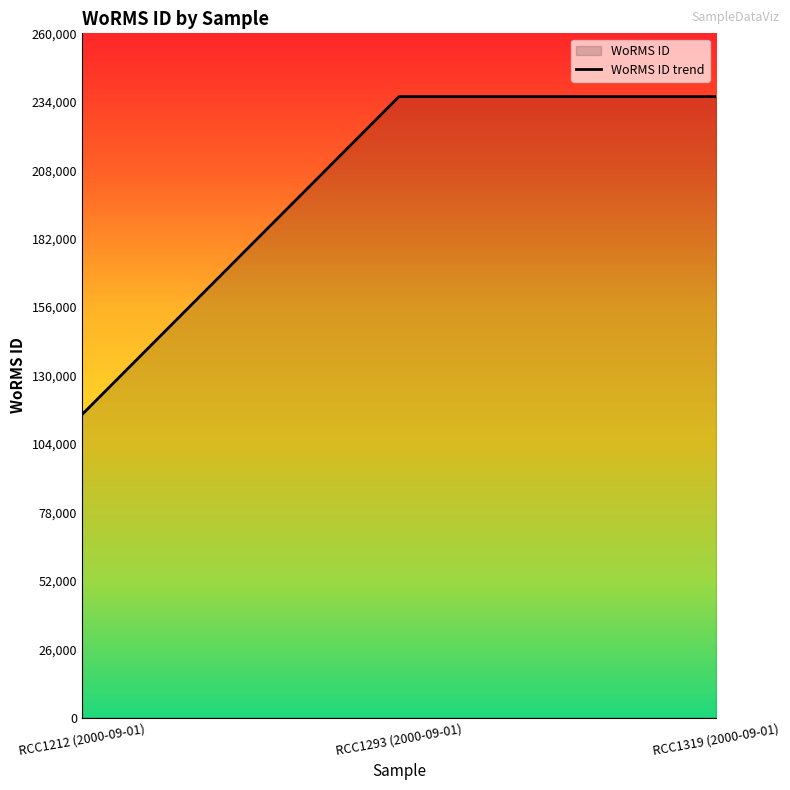

Reading right to left, what are all the values shown in this chart?

235955	235955	115104